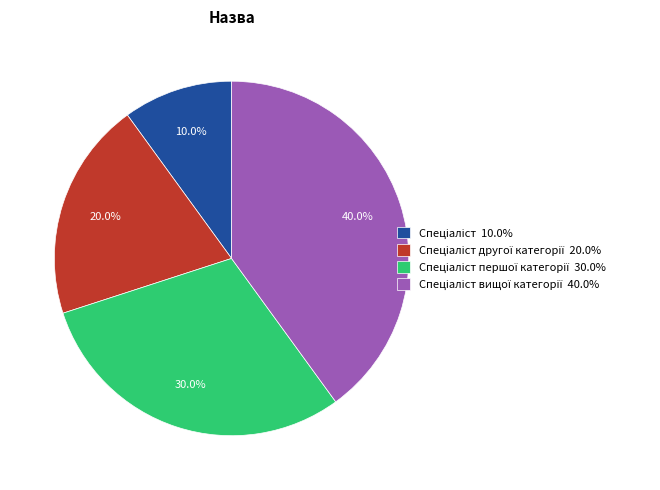

Is there any slice that represents more than half of the pie?

No